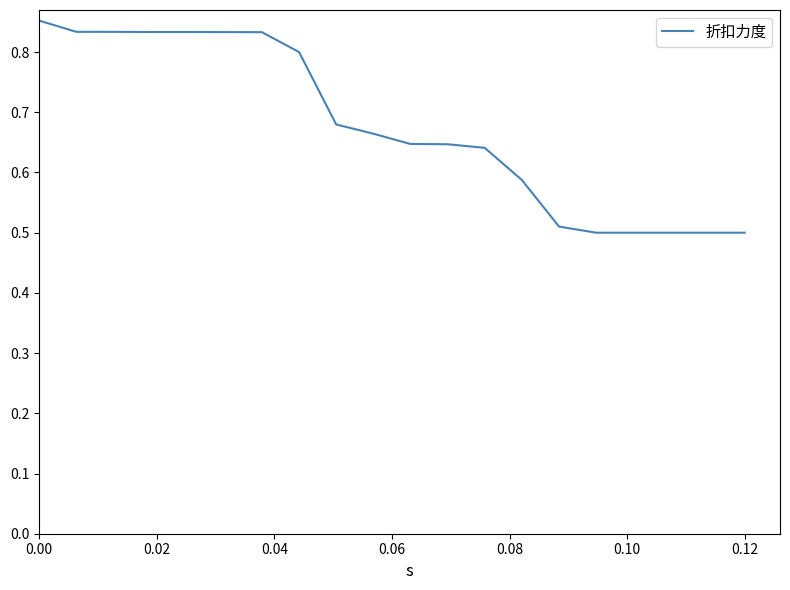

What is the difference between the maximum and minimum values?

0.4